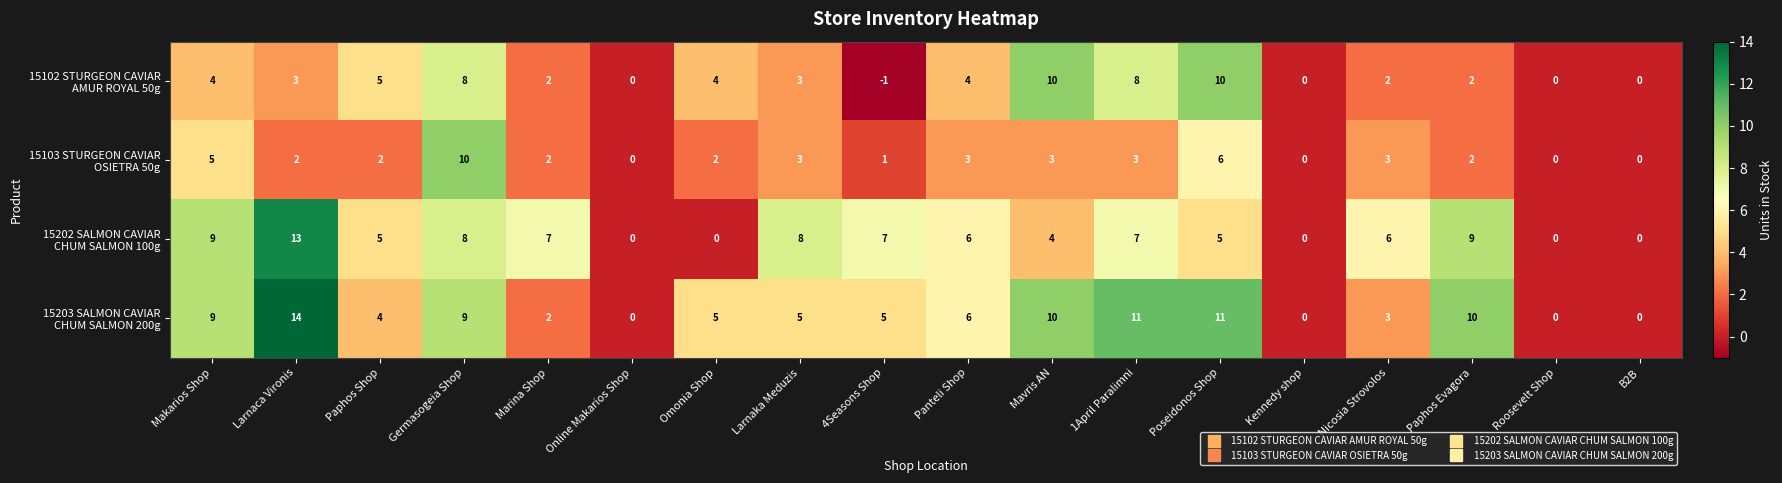

What is the spread (max minus min) of values at Makarios Shop?

5